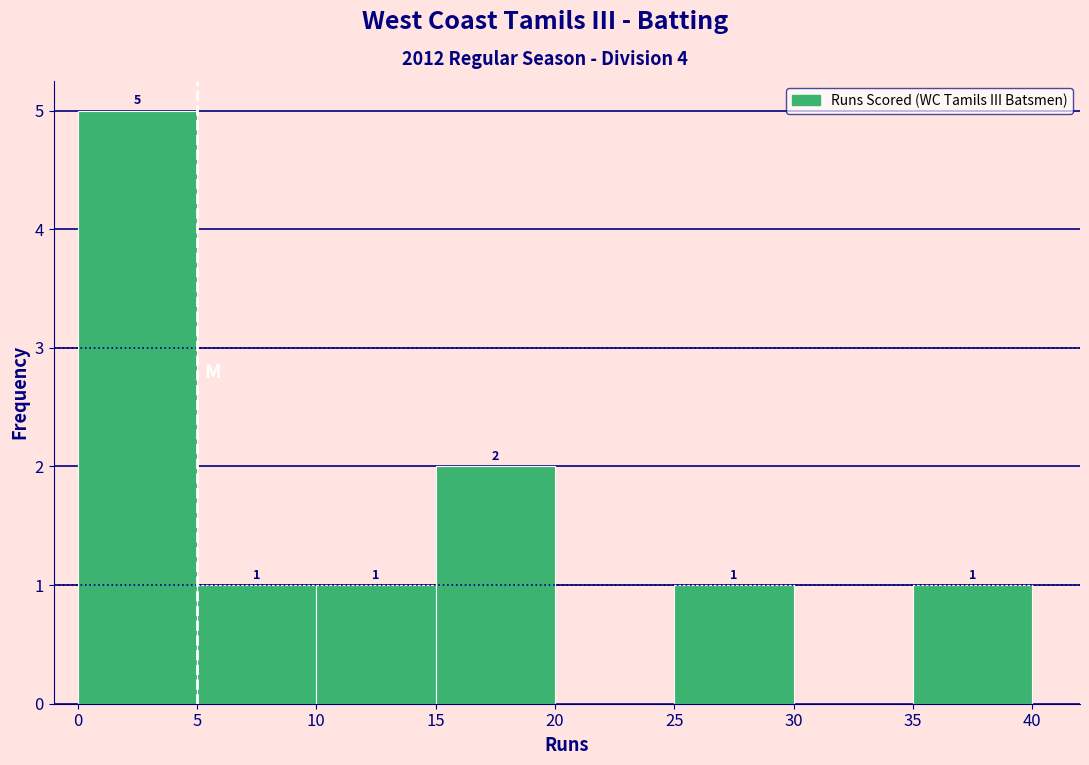

Which range on the x-axis has the tallest bar?

0 to 5